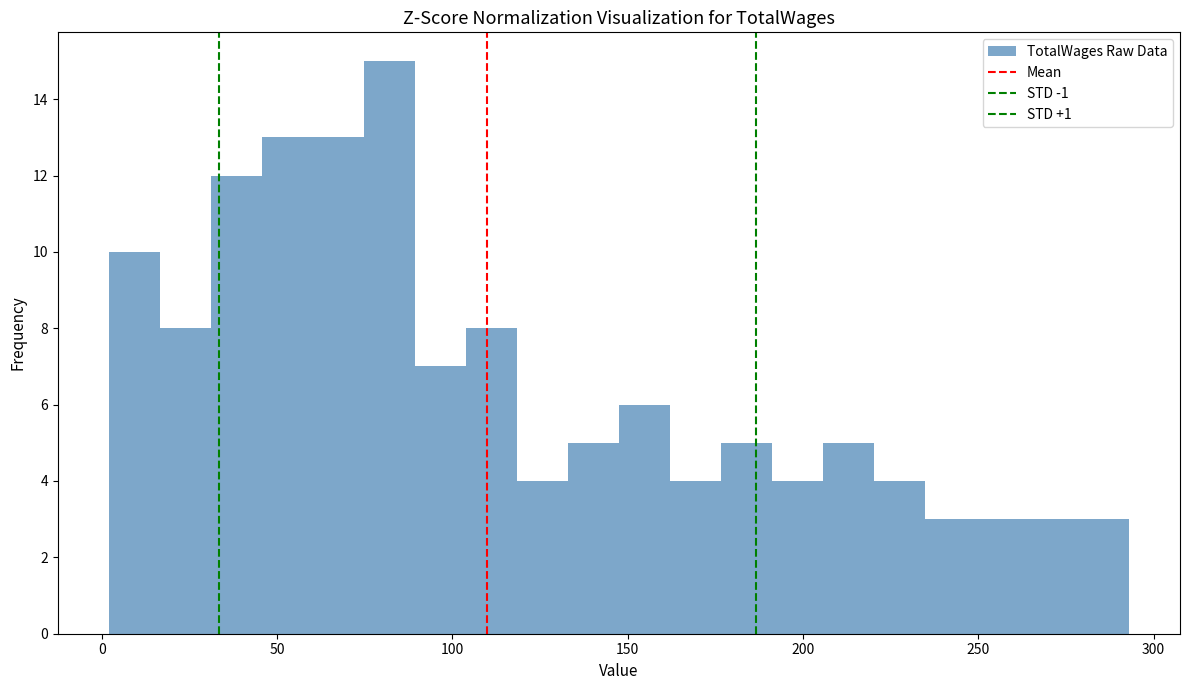

Read against the x-axis, roughly where is the centre of the tallest bar?

80